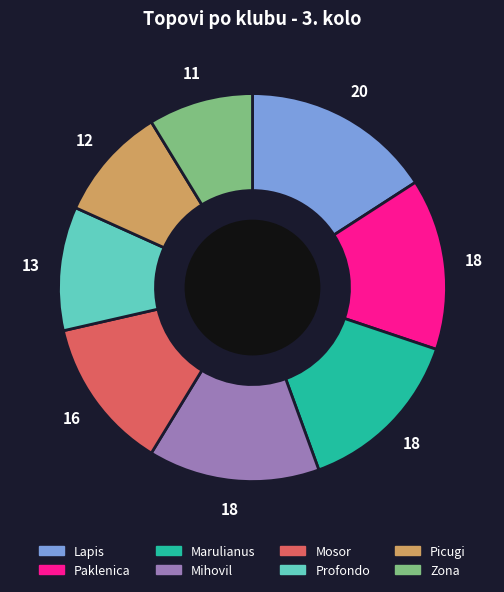

Does Mosor account for over 50% of the chart?

No